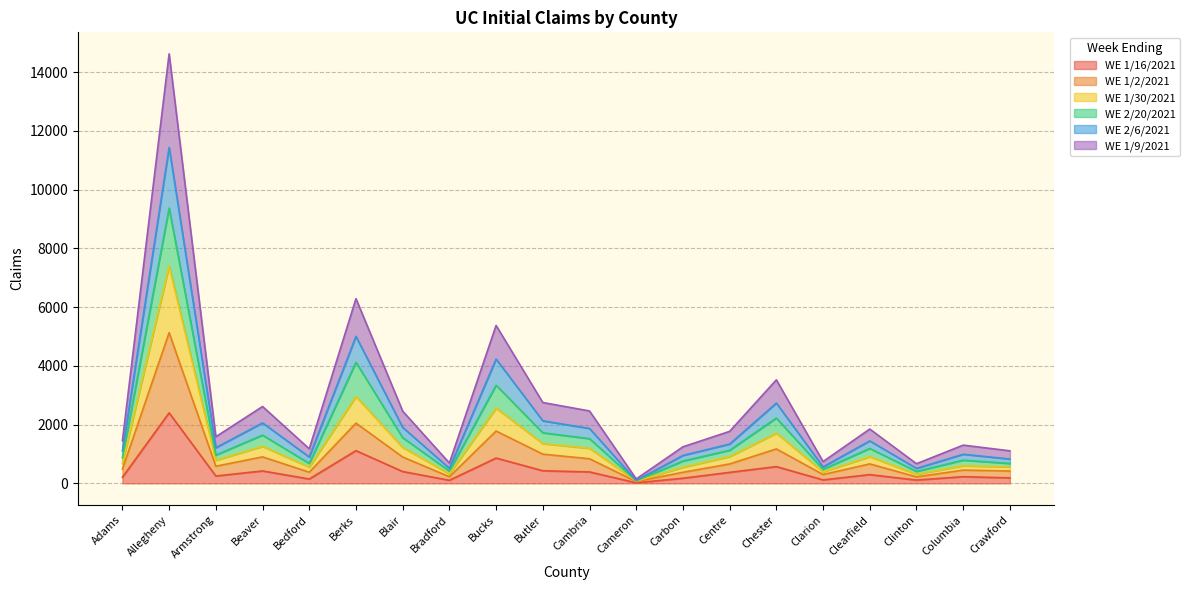

At which category is the sum across all series the highest?

Allegheny